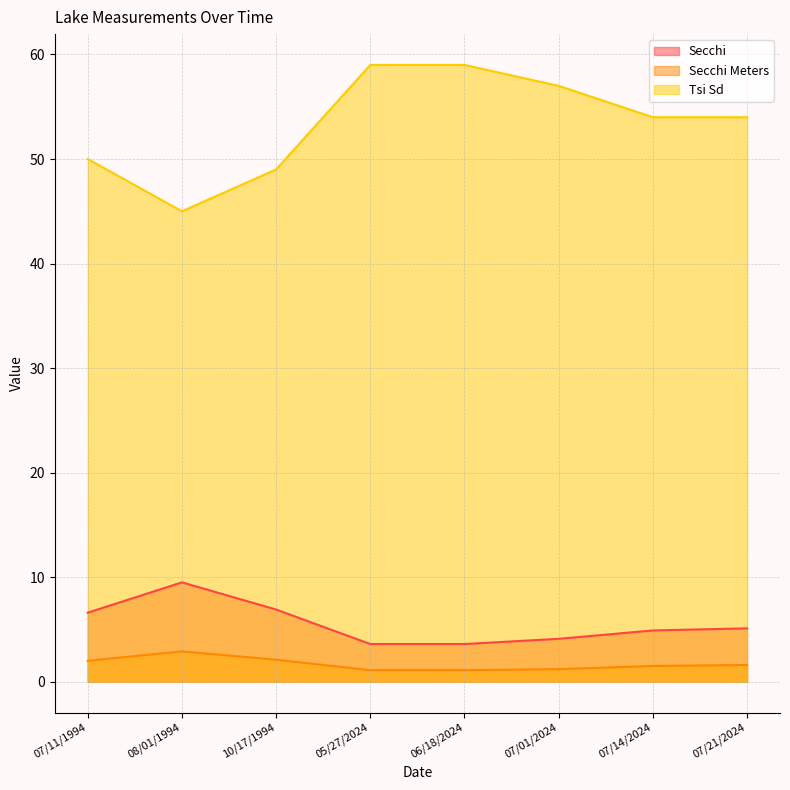

What is the difference between the maximum and minimum values in the Secchi series?

5.9